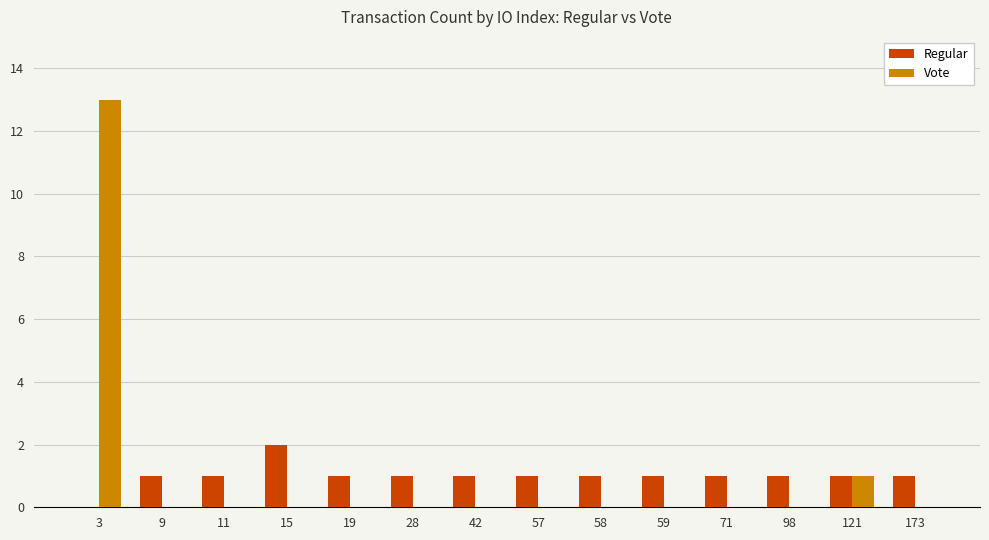

Where is Vote nearest to the value 6?

121